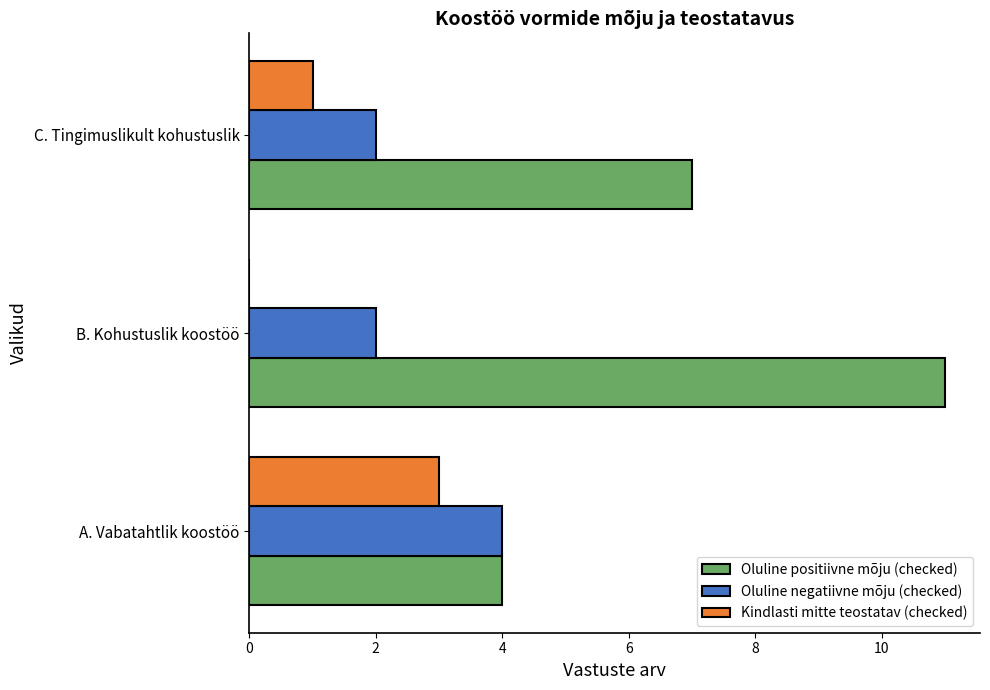

What is the sum of the Kindlasti mitte teostatav (checked) values at C. Tingimuslikult kohustuslik and A. Vabatahtlik koostöö?

4